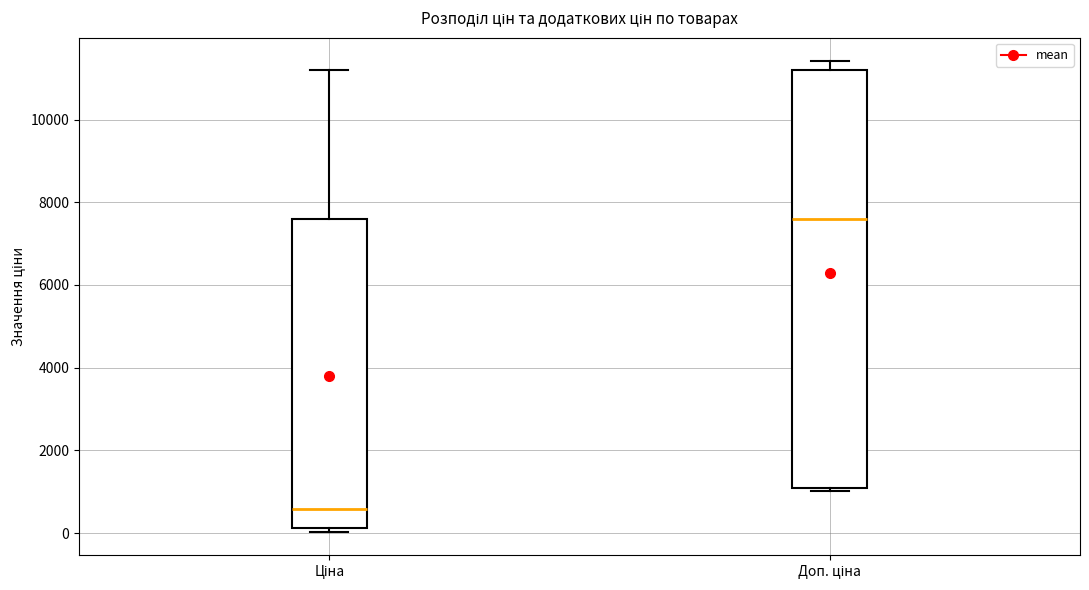

Comparing the boxes themselves (not the whiskers), which one is the tallest?

Доп. ціна